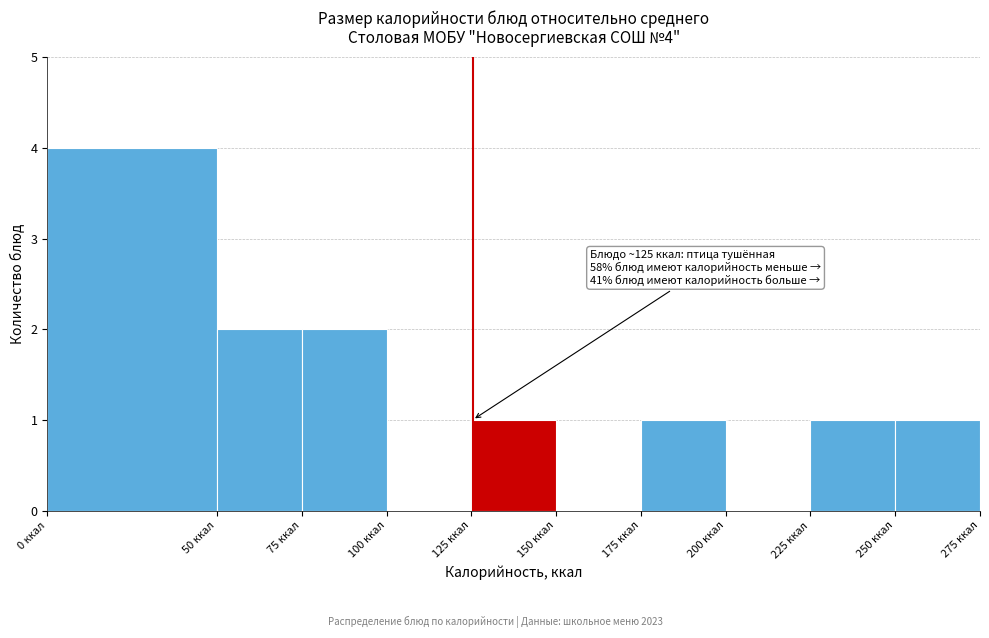

Over which range of the x-axis is the bar tallest?

0 to 50